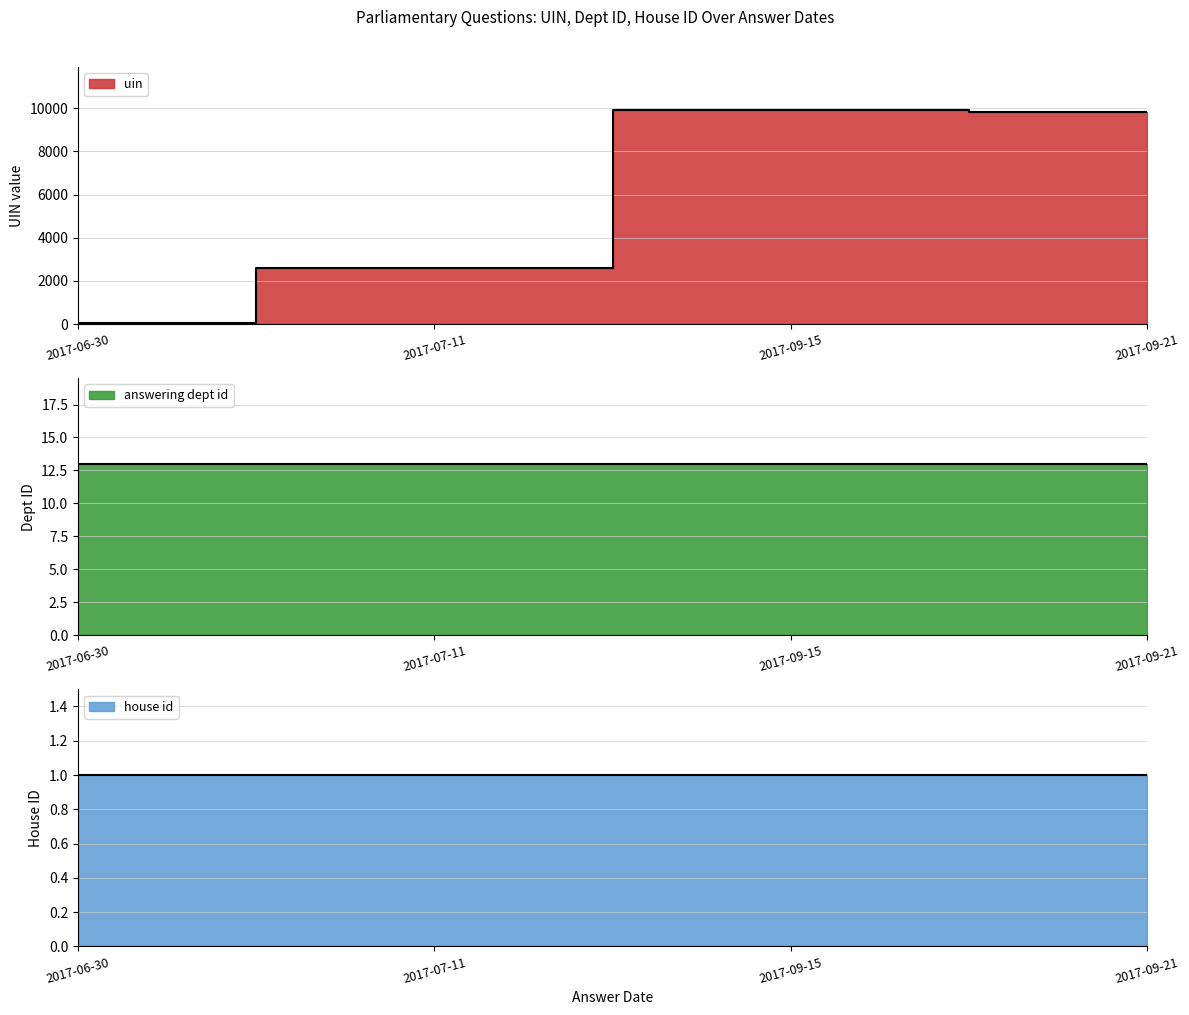

Which series changed the most between 2017-09-15 and 2017-09-21?

uin